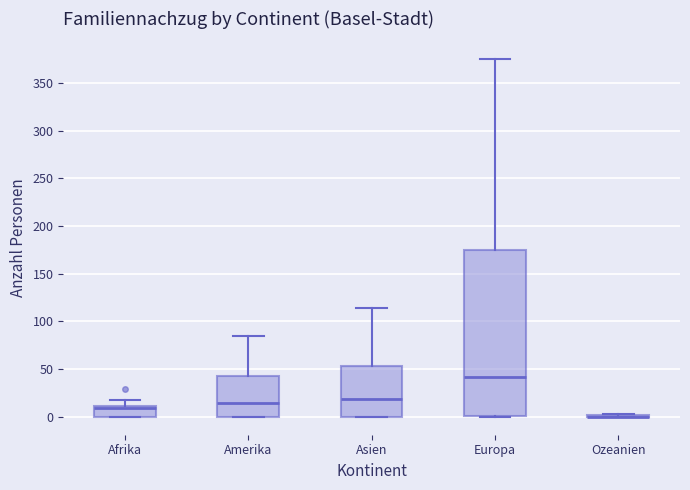

Reading left to right, transcribe this box plot: for each box, give where its median line is, the range the box spans, and where its two whiskers end, as read against the y-axis. The values are not printed on the chart, so give them approximately, as read against the axis.

Afrika: median 10 (just below the box's upper edge), box 0 to 10, whiskers 0 to 20
Amerika: median 15, box 0 to 45, whiskers 0 to 85
Asien: median 20, box 0 to 55, whiskers 0 to 115
Europa: median 40, box 0 to 175, whiskers 0 to 375
Ozeanien: box collapsed to a line at 0, whiskers 0 to 5